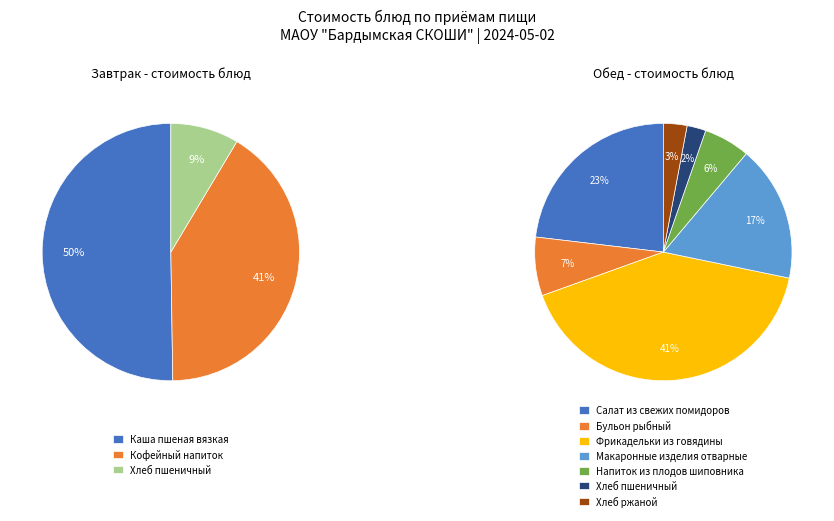

Between Хлеб ржаной and Салат из свежих помидоров, which is larger?

Салат из свежих помидоров